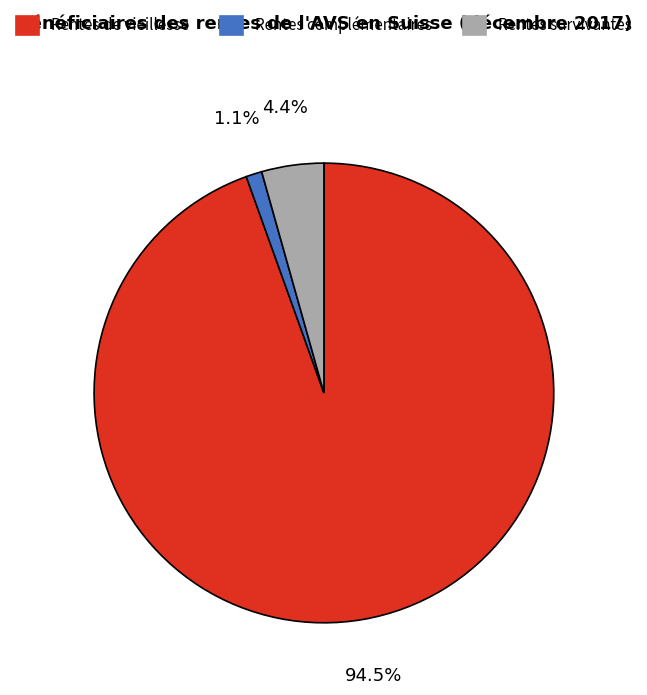

Does any single category account for the majority?

Yes